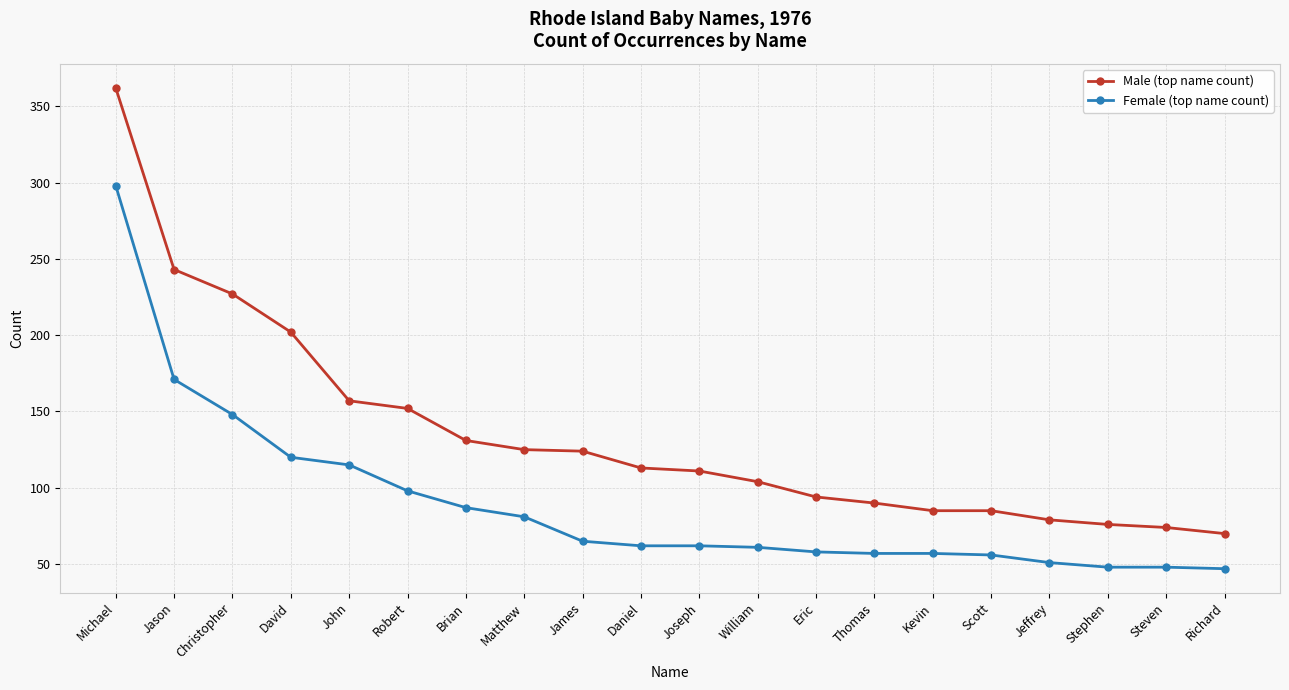

What are all the series names shown in the legend?

Male (top name count), Female (top name count)